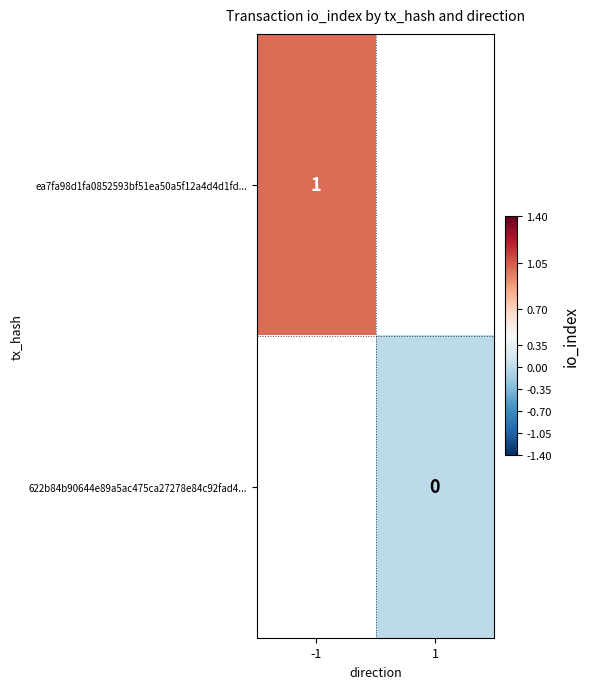

At how many categories does at least one series exceed 0?

1